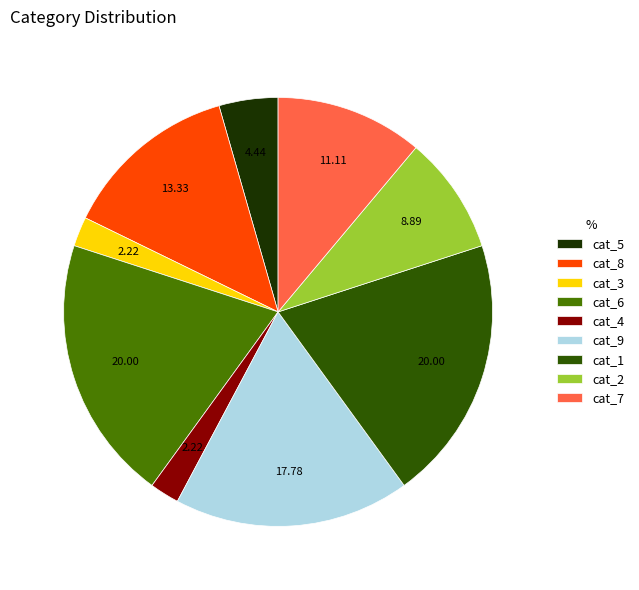

Combined, do cat_5 and cat_9 account for over 50%?

No